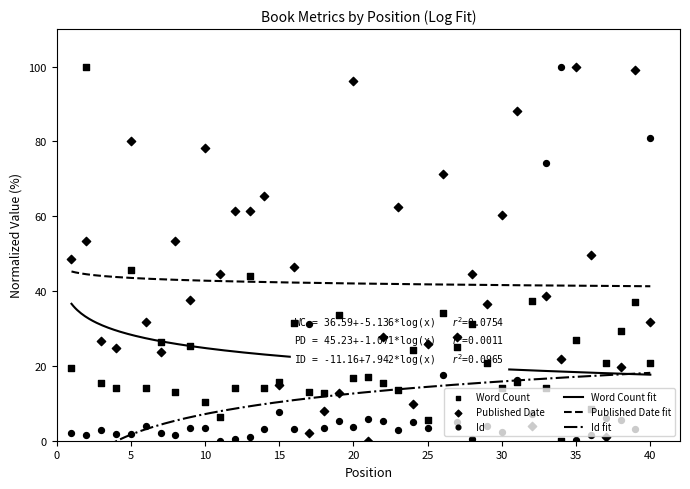

At how many categories does at least one series exceed 19?

37